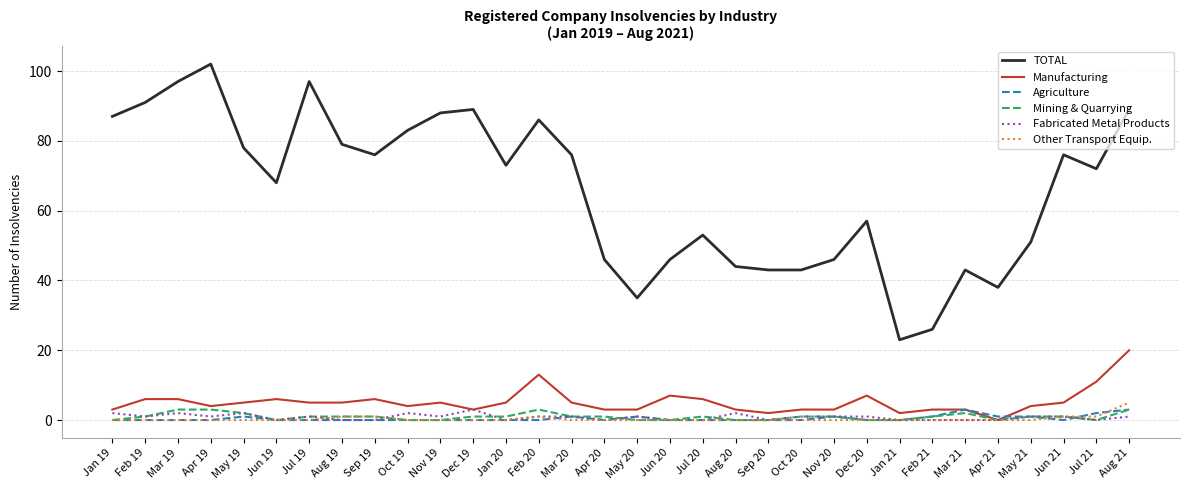

At which label does TOTAL reach its minimum?

Jan 21